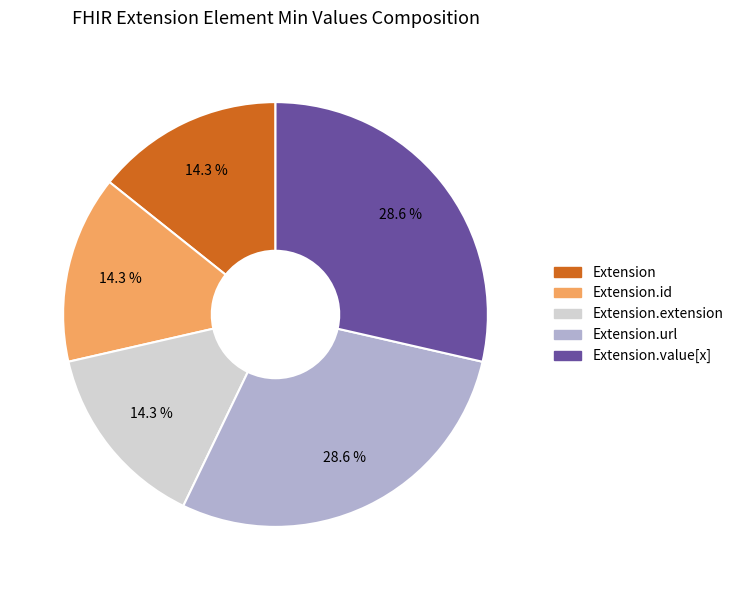

How many segments does this pie chart have?

5